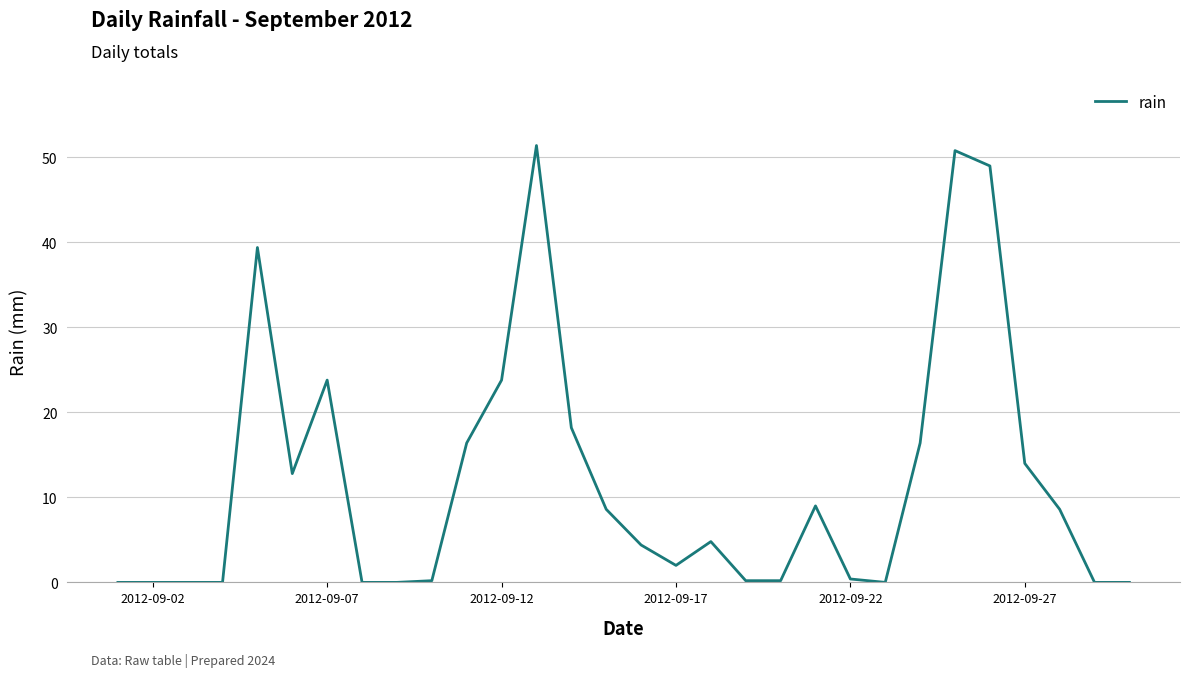

What is the difference between the maximum and minimum values?

51.4